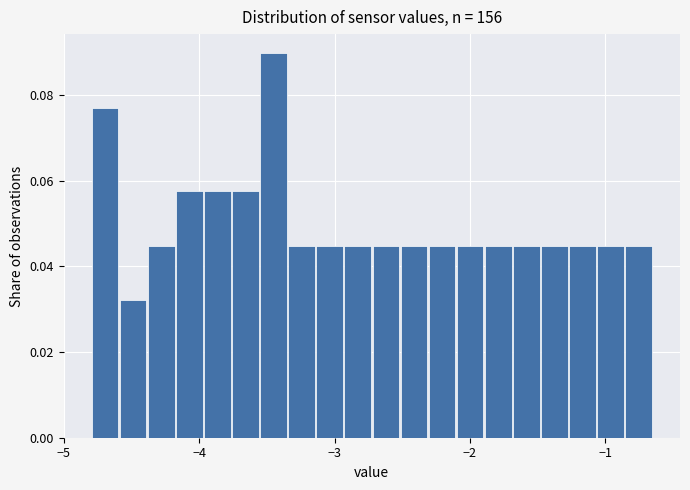

Around what value on the x-axis is the tallest bar? Give the approximate position of its centre, as read against the axis.

-3.5